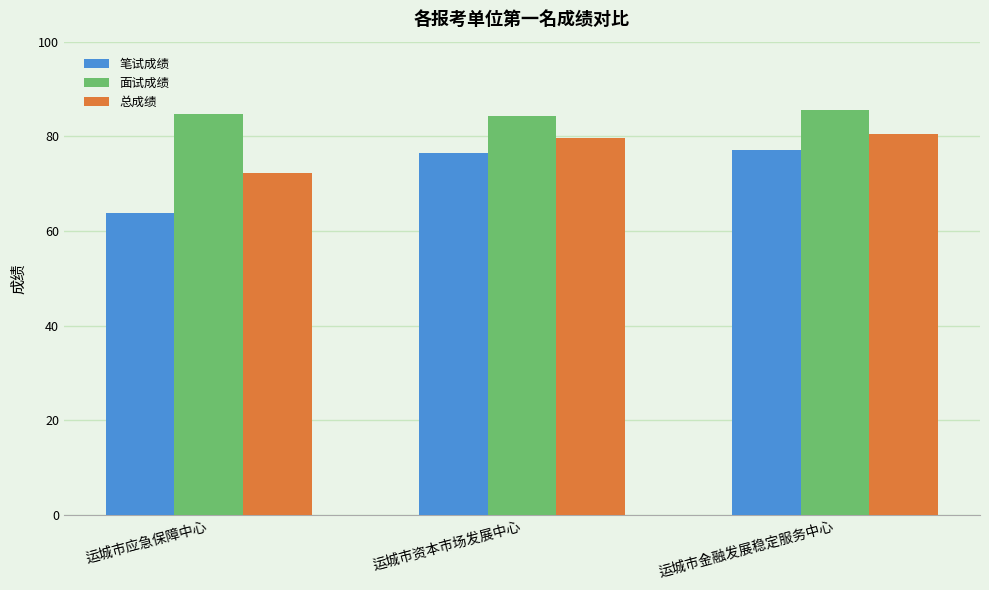

At which category is the sum across all series the highest?

运城市金融发展稳定服务中心